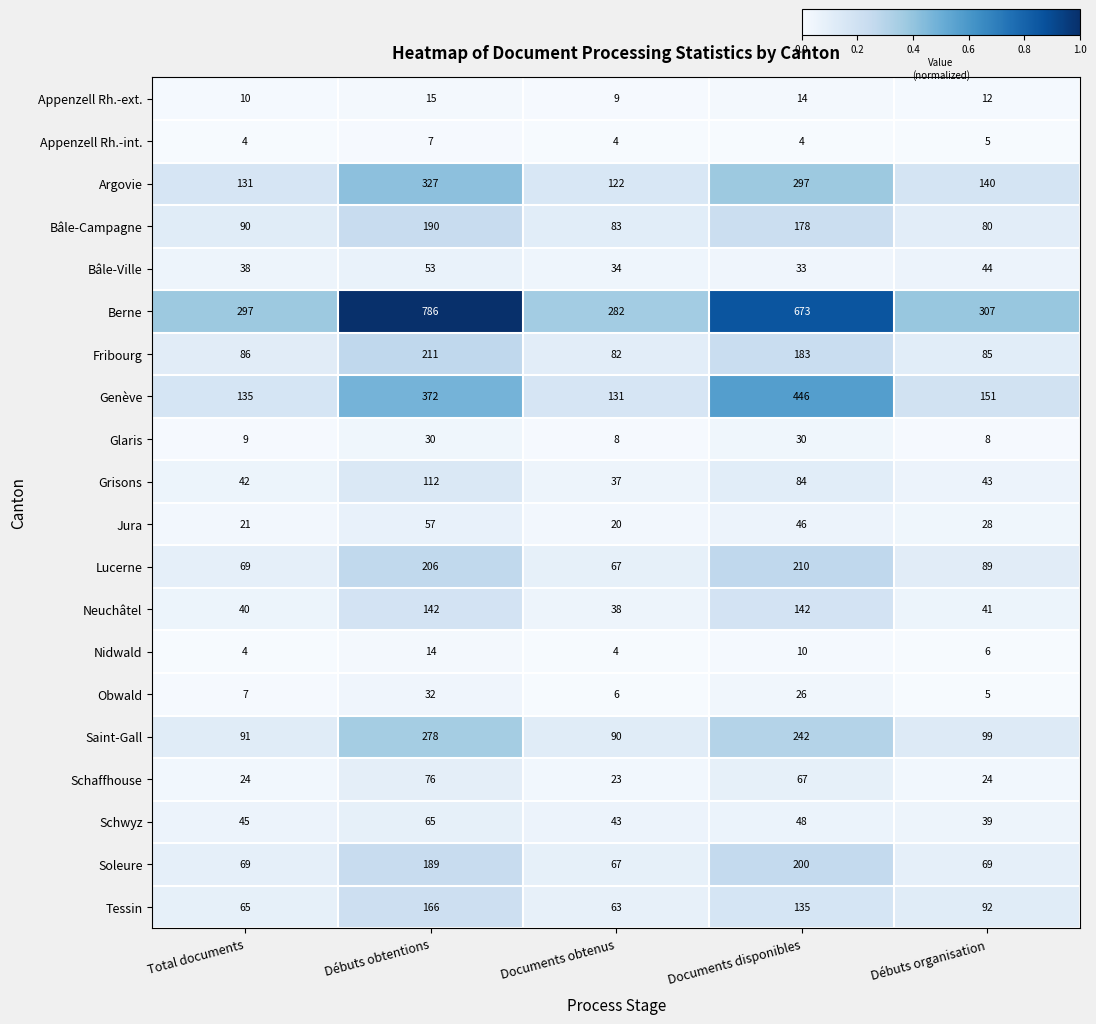

Where is Fribourg nearest to the value 146?

Documents disponibles